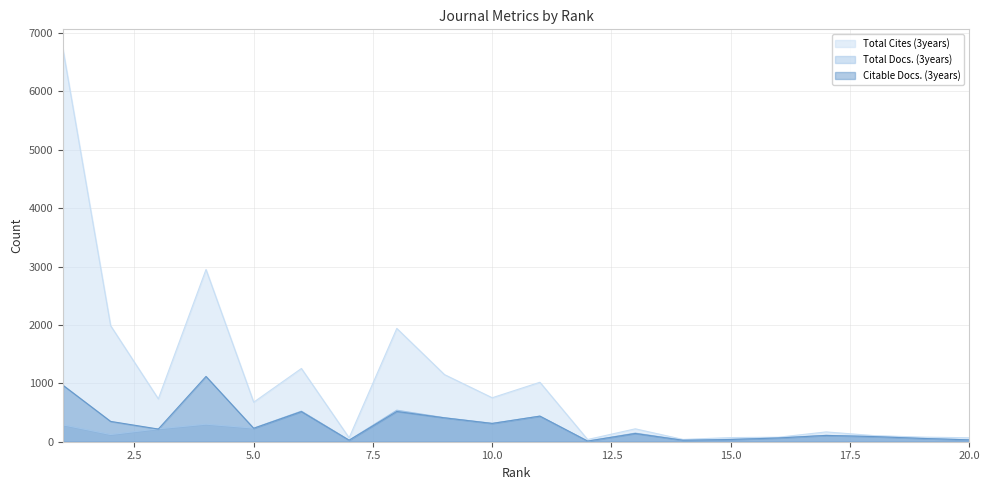

Is the value of Total Docs. (3years) at 13 greater than the value of Total Cites (3years) at 11?

No